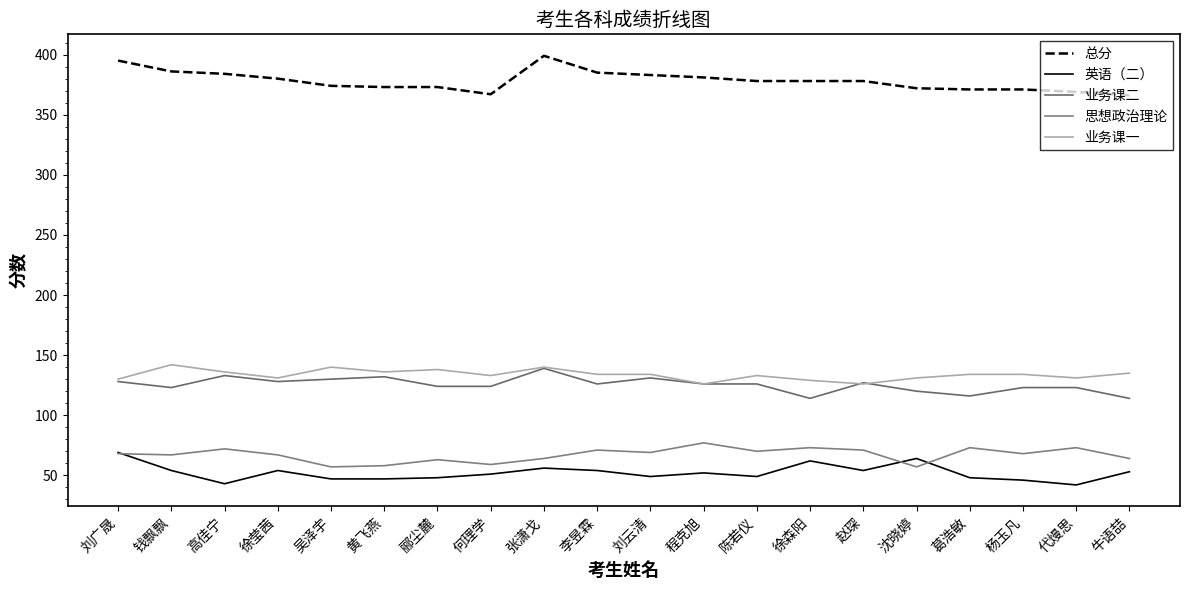

What is the spread (max minus min) of values at 葛浩敏?

323